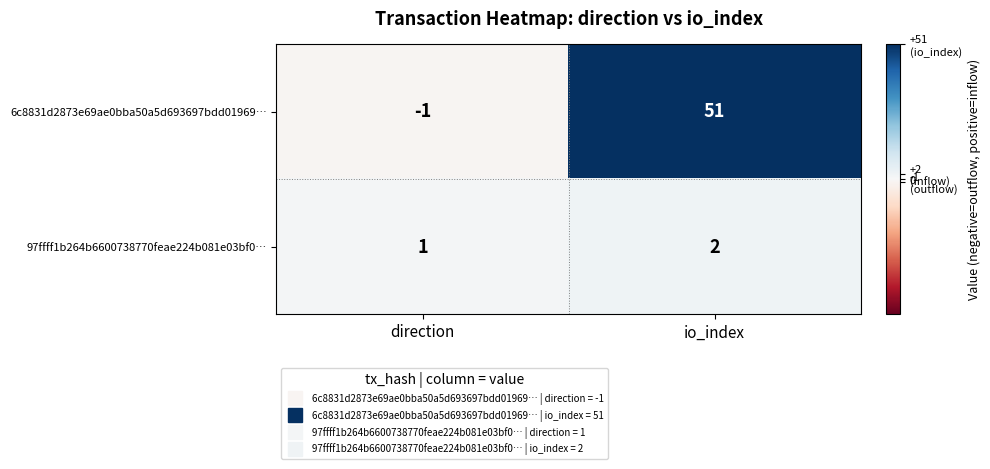

Is it true that 6c8831d2873e69ae0bba50a5d693697bdd01969… equals 51 at io_index?

True